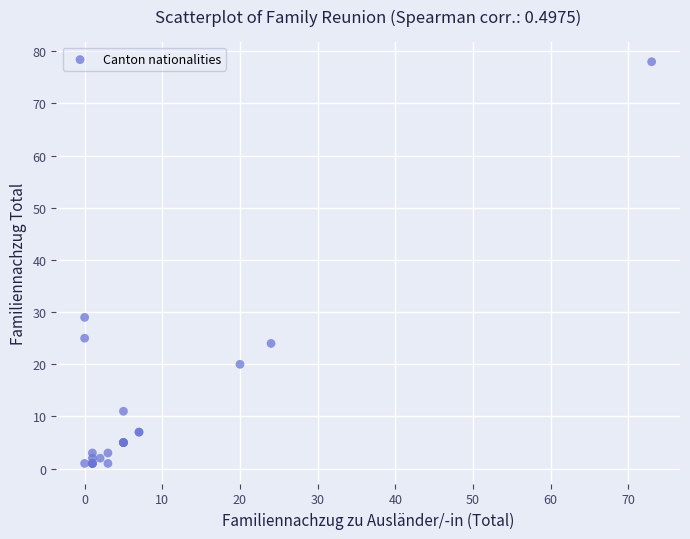

What Y value in the scatter plot is closest to 39?

29